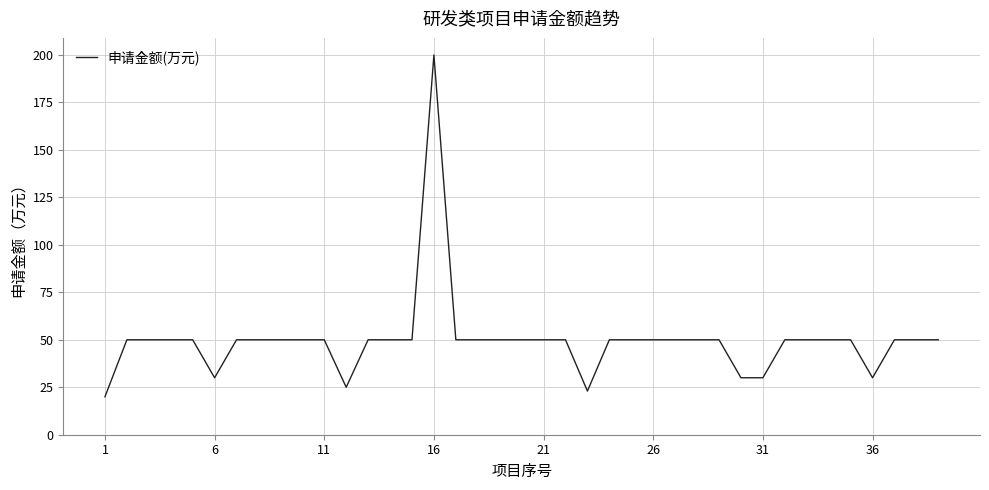

Does the chart display data point markers on the line(s)?

No